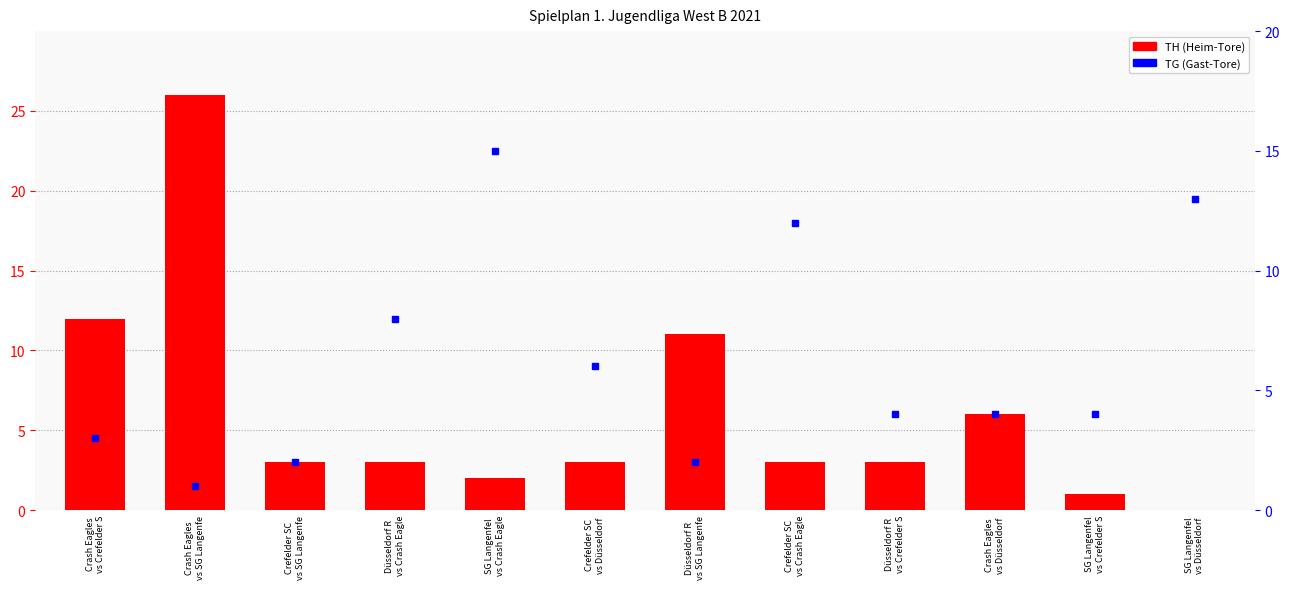

How many groups of bars are there?

12